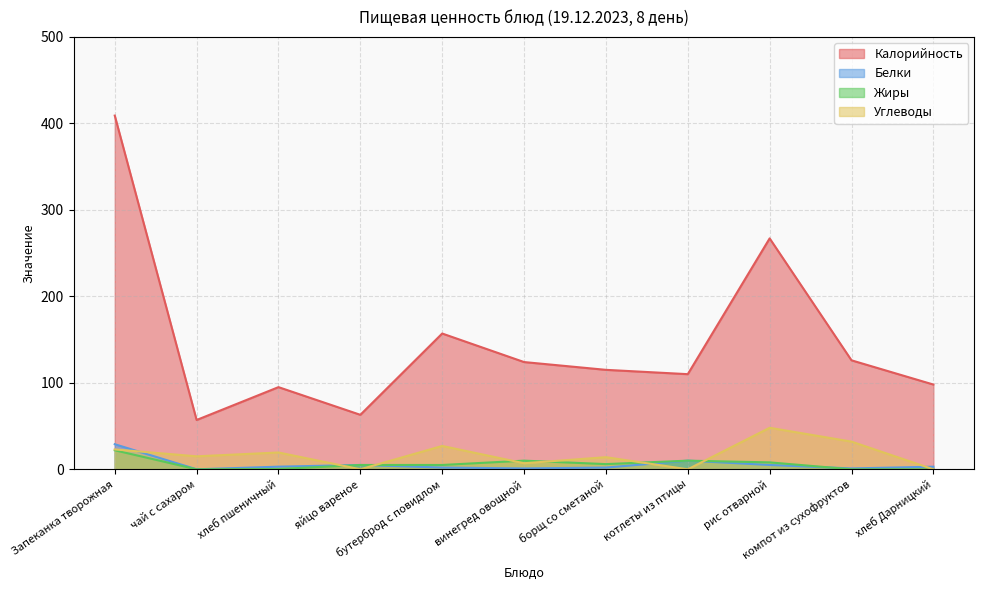

The value of Калорийность at Запеканка творожная is 409.0. True or false?

True